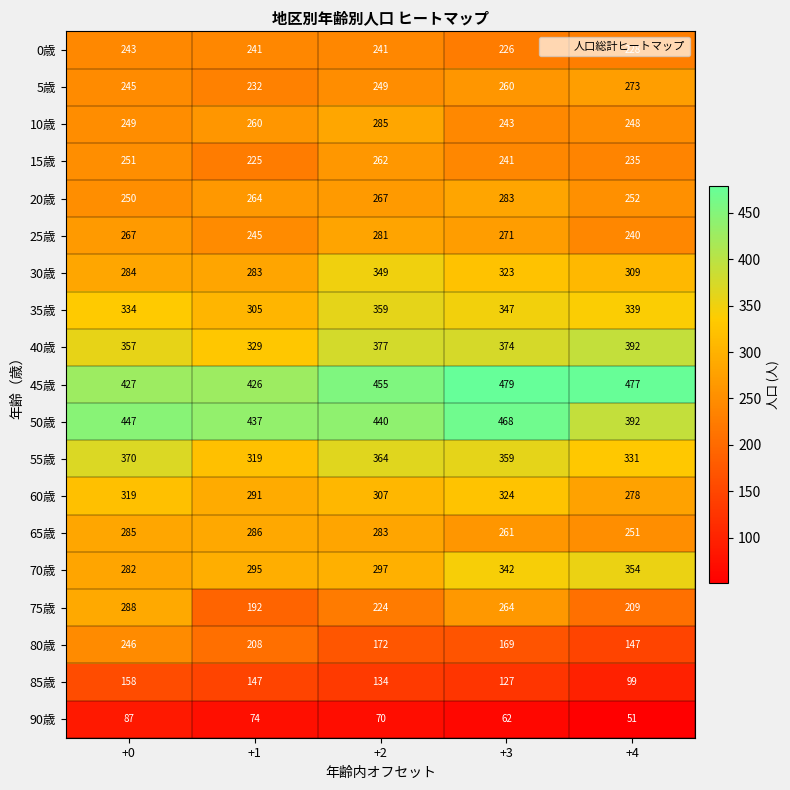

At which category does the chart reach its peak across all series?

+3